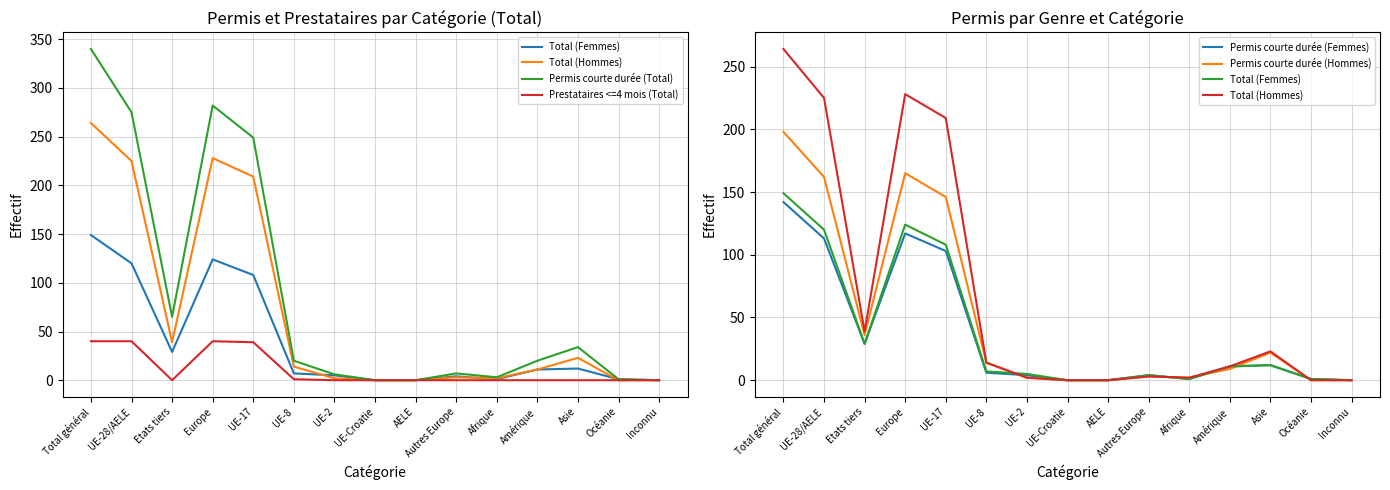

True or false: Permis courte durée (Hommes) and Total (Femmes) intersect in this chart.

True